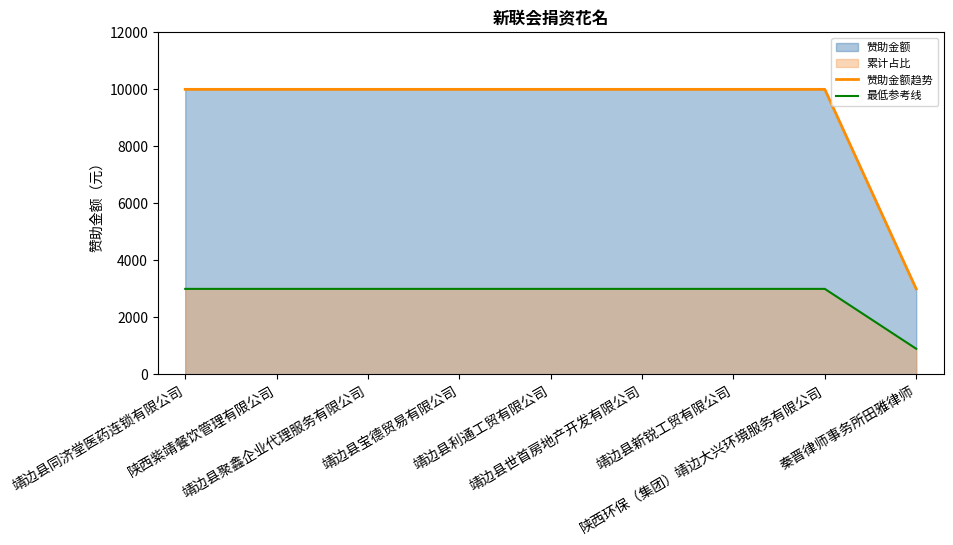

Is it true that 最低参考线 equals 4805 at 靖边县利通工贸有限公司?

False